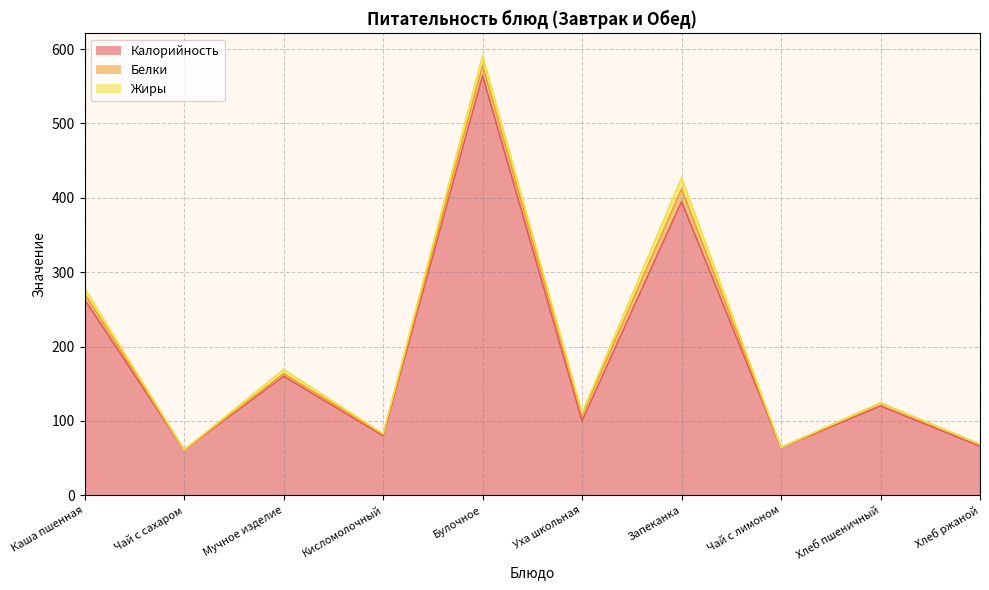

How many values in the Белки series exceed 4?

4